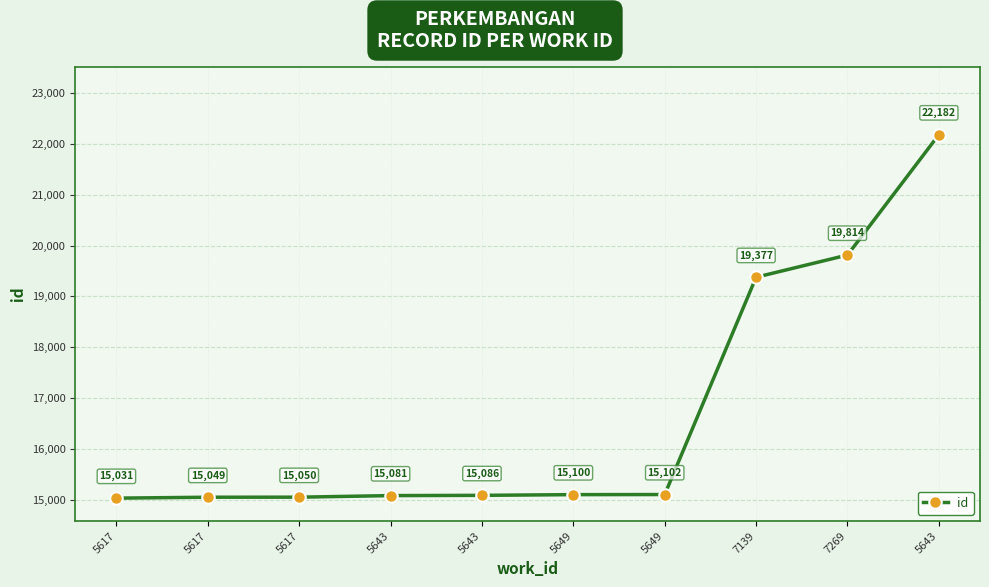

What is the label of the 1st point from the right?

5643